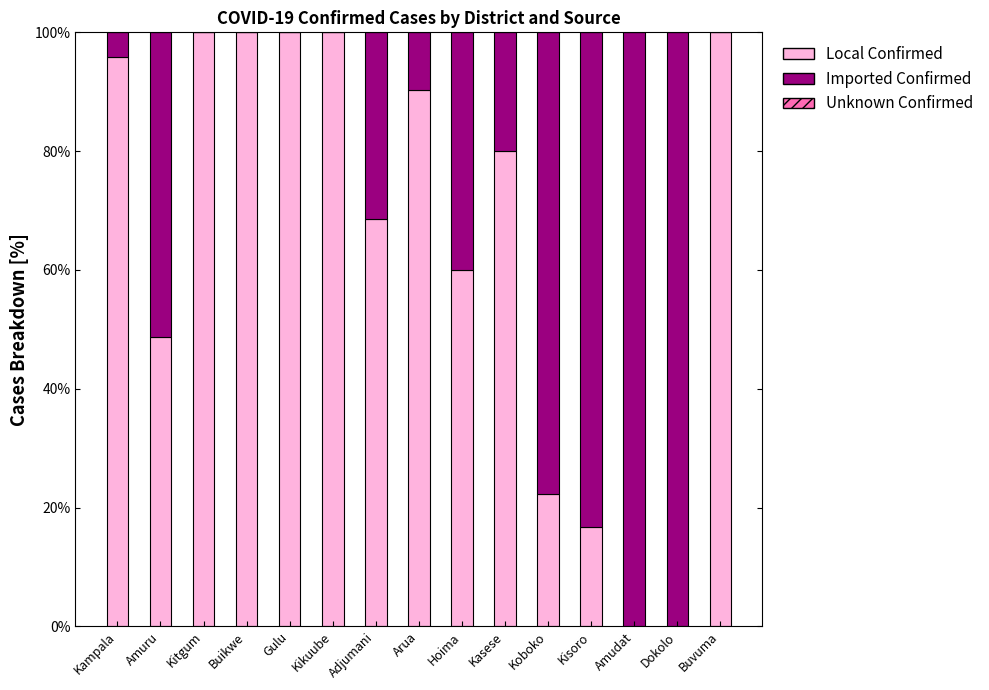

What is the total value across all series at Adjumani?

100.0